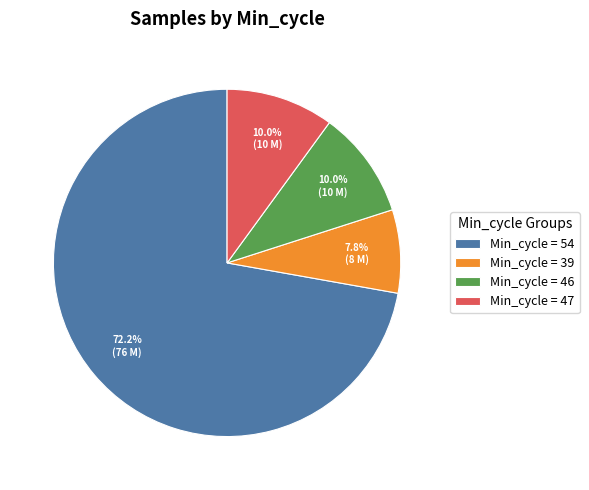

Count the number of slices in the pie.

4